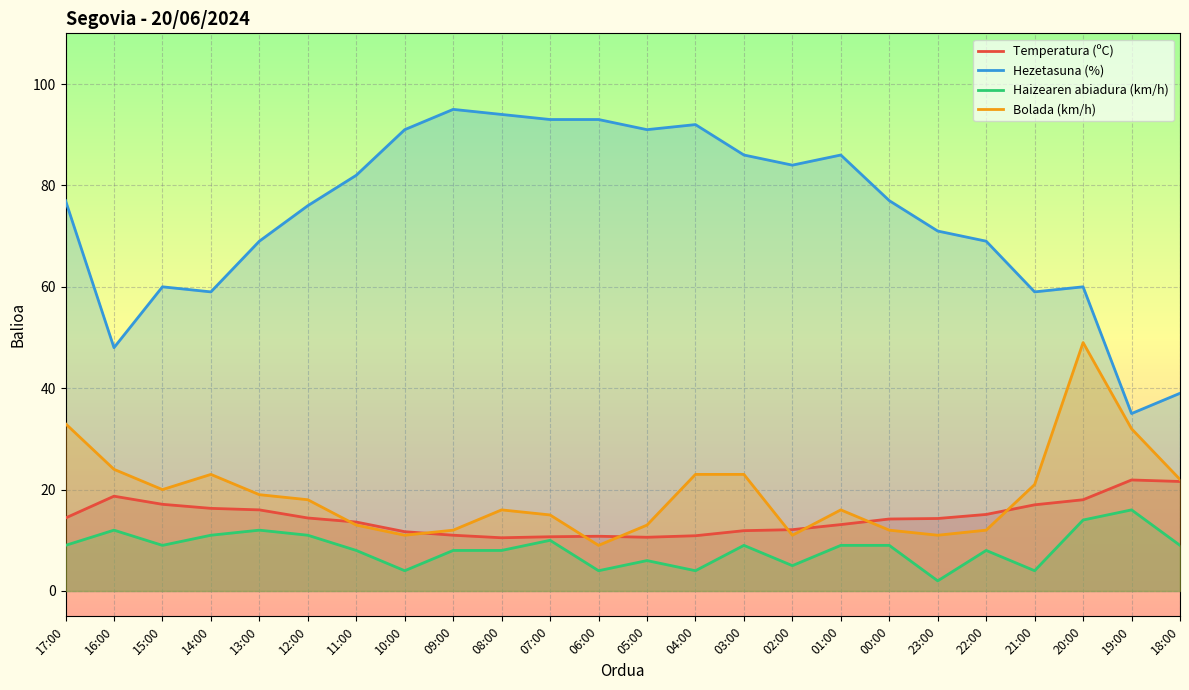

Reading left to right, what are all the values shown in this chart?

Temperatura (ºC): 14.4	18.7	17.1	16.3	16.0	14.4	13.6	11.7	11.0	10.5	10.7	10.8	10.6	10.9	11.9	12.1	13.1	14.2	14.3	15.1	17.0	18.0	21.9	21.6
Hezetasuna (%): 77.0	48.0	60.0	59.0	69.0	76.0	82.0	91.0	95.0	94.0	93.0	93.0	91.0	92.0	86.0	84.0	86.0	77.0	71.0	69.0	59.0	60.0	35.0	39.0
Haizearen abiadura (km/h): 9.0	12.0	9.0	11.0	12.0	11.0	8.0	4.0	8.0	8.0	10.0	4.0	6.0	4.0	9.0	5.0	9.0	9.0	2.0	8.0	4.0	14.0	16.0	9.0
Bolada (km/h): 33.0	24.0	20.0	23.0	19.0	18.0	13.0	11.0	12.0	16.0	15.0	9.0	13.0	23.0	23.0	11.0	16.0	12.0	11.0	12.0	21.0	49.0	32.0	22.0